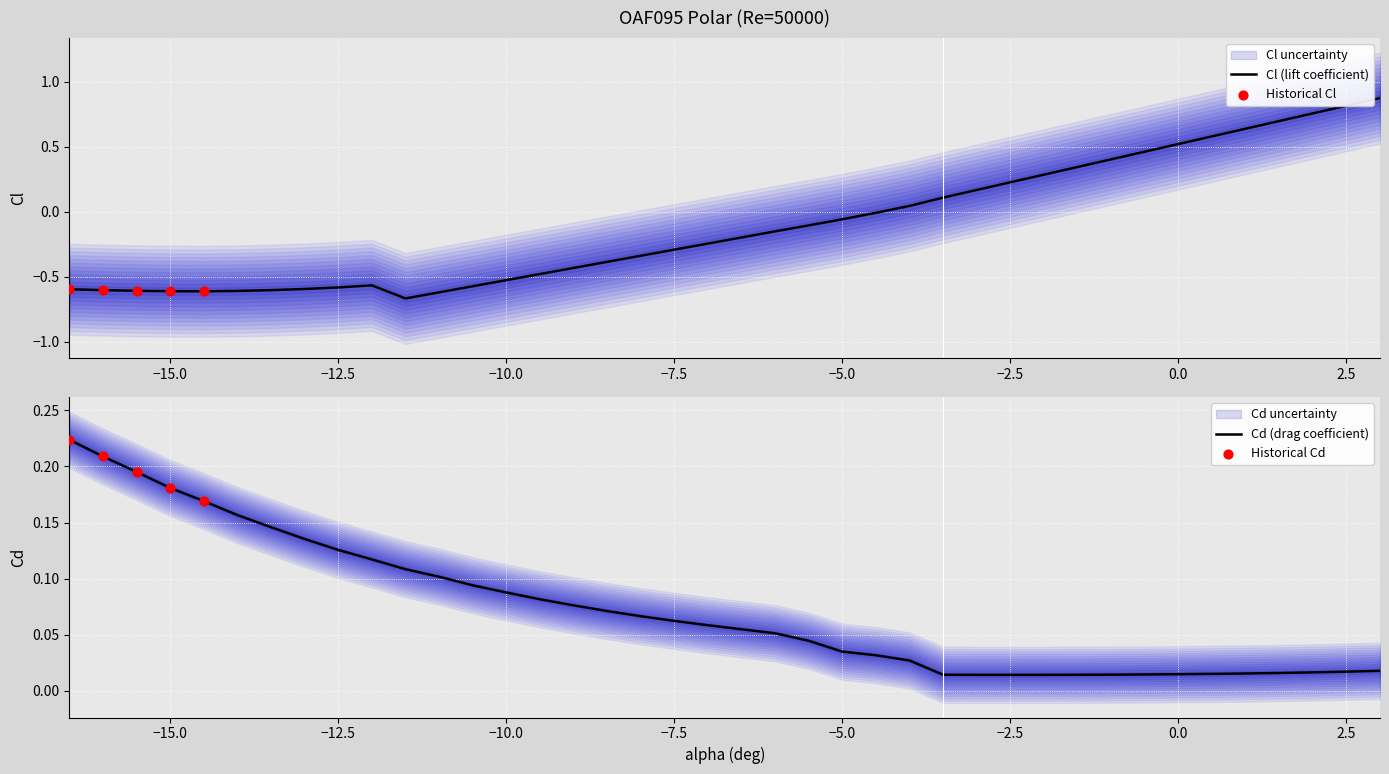

Which series has the widest spread of Y values?

Cl